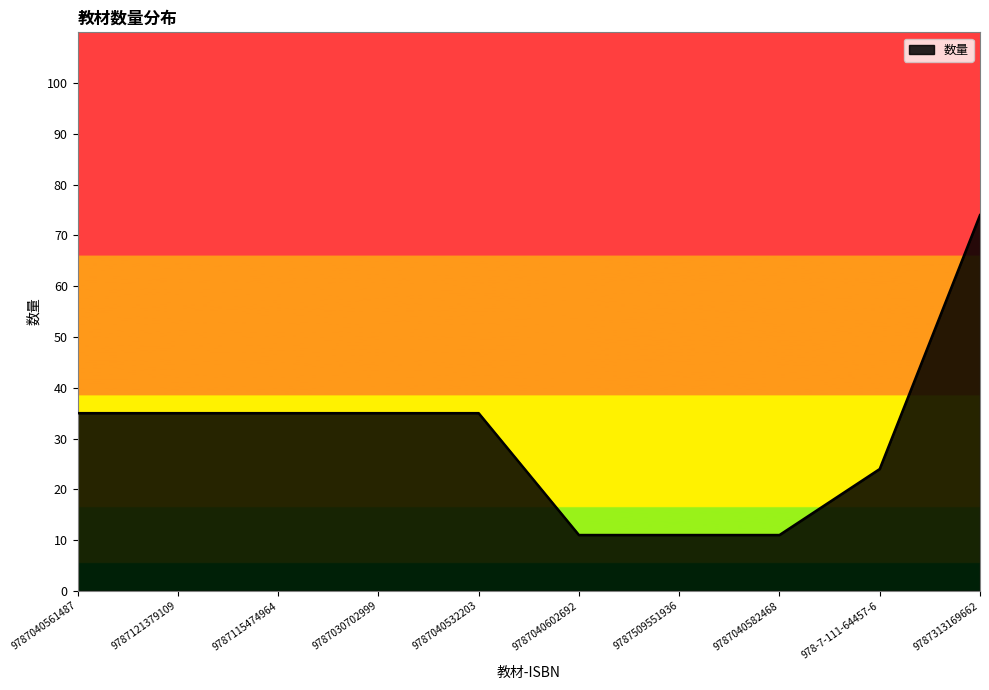

What value does the data have at 9787040582468?

11